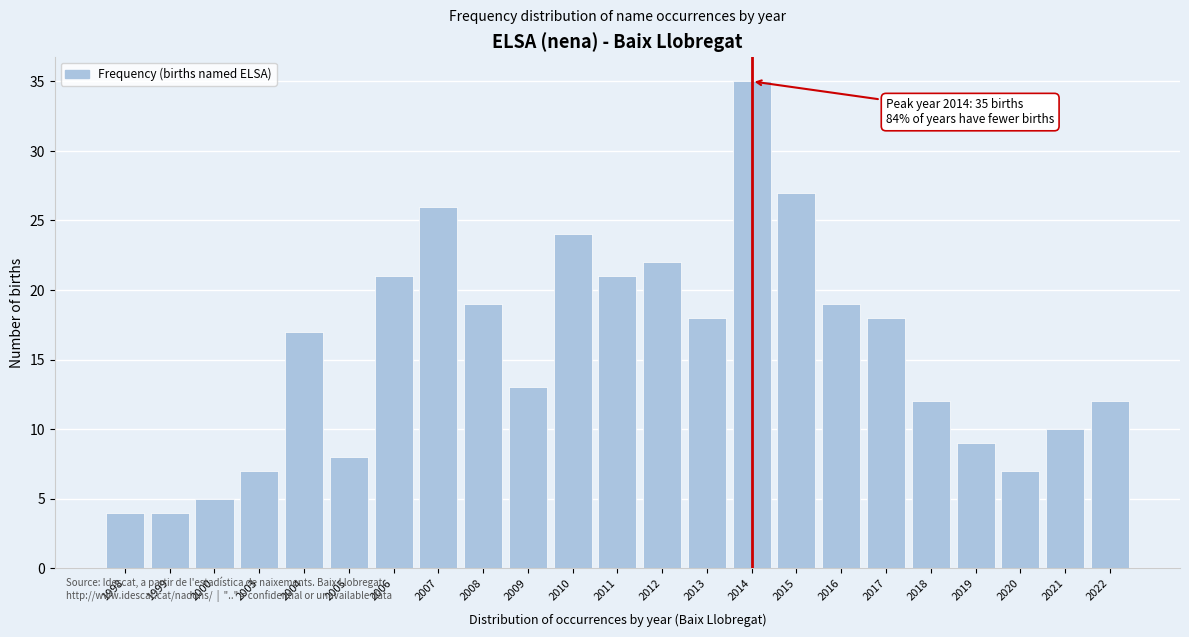

Reading right to left, list all the values displayed in this chart.

12	10	7	9	12	18	19	27	35	18	22	21	24	13	19	26	21	8	17	7	5	4	4